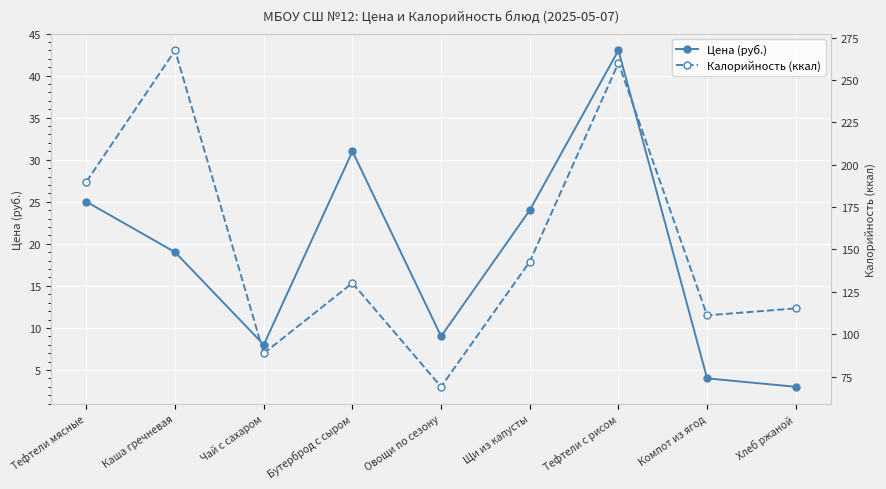

What is the difference between the highest and lowest values at Тефтели с рисом?

217.0